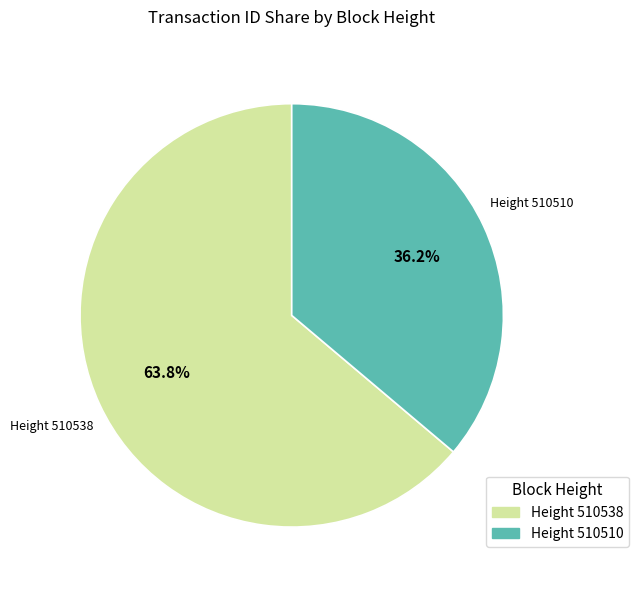

Is there a majority slice in this chart?

Yes